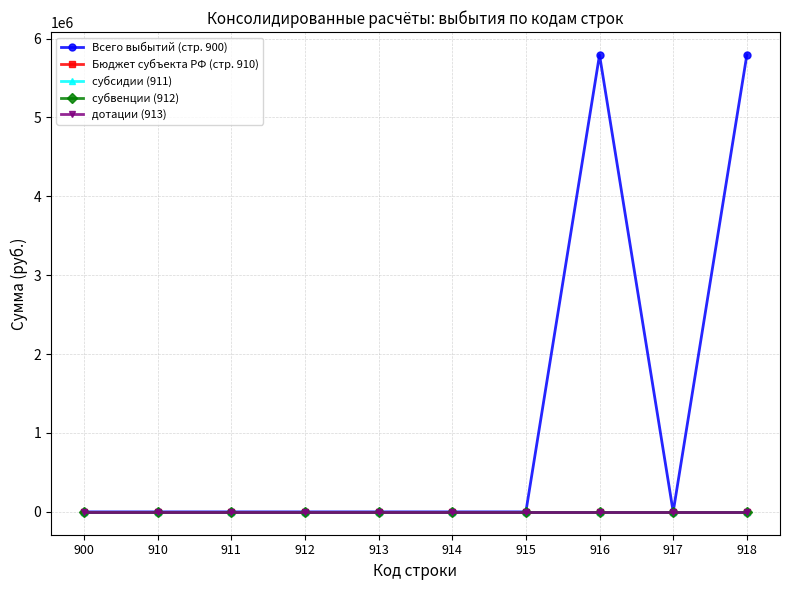

Between 910 and 911, which series saw the biggest shift?

Всего выбытий (стр. 900)